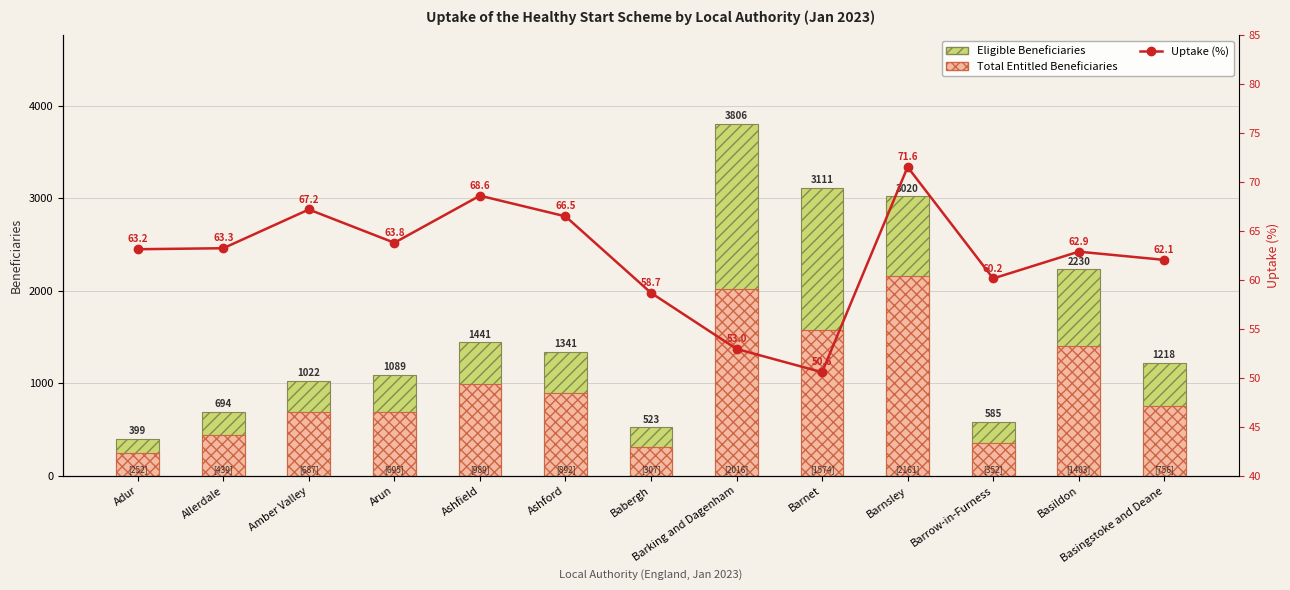

How many groups of bars are there?

13